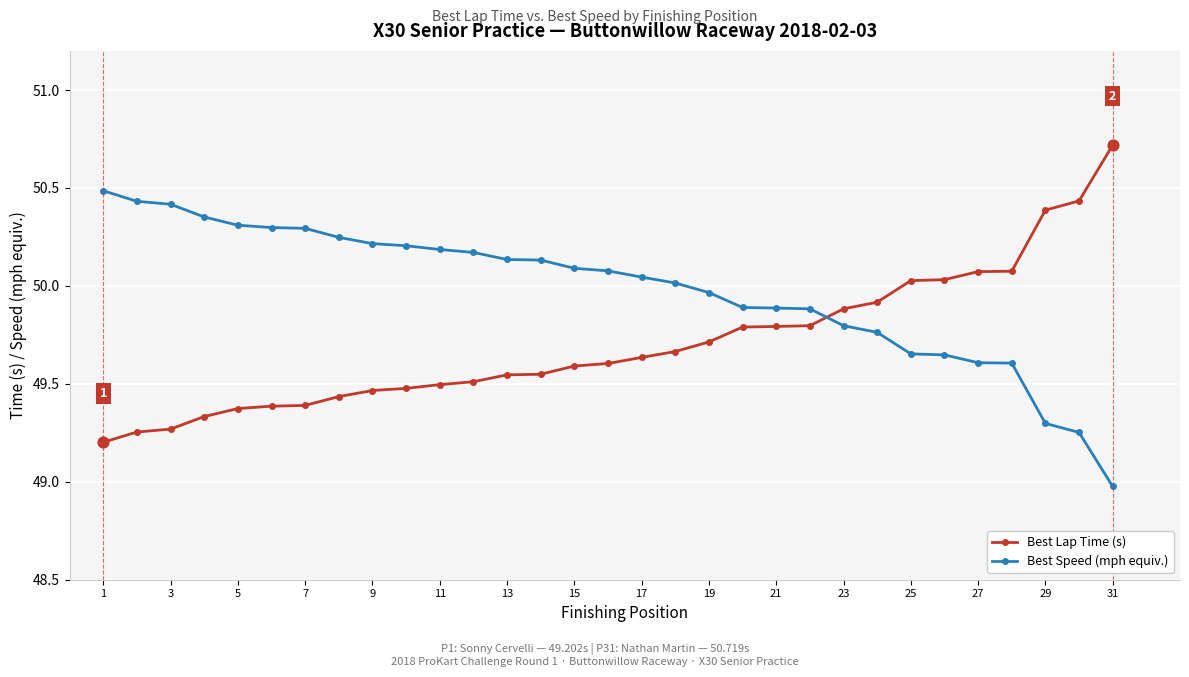

Which series has the largest total across all categories?

Best Speed (mph equiv.)